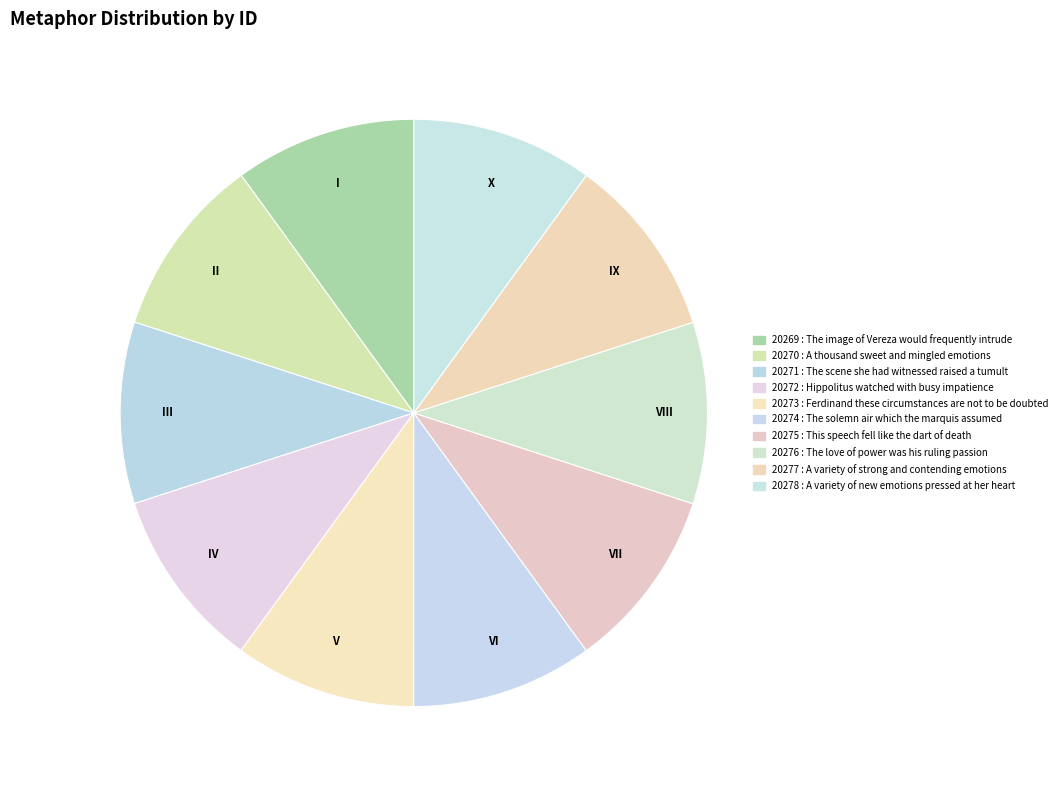

Approximately how many times larger is the value at III compared to V?

1.0